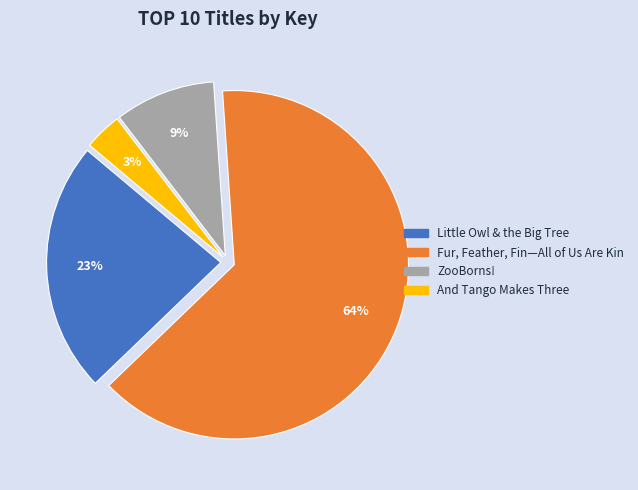

To the nearest percent, what percentage of the pie is And Tango Makes Three?

3%